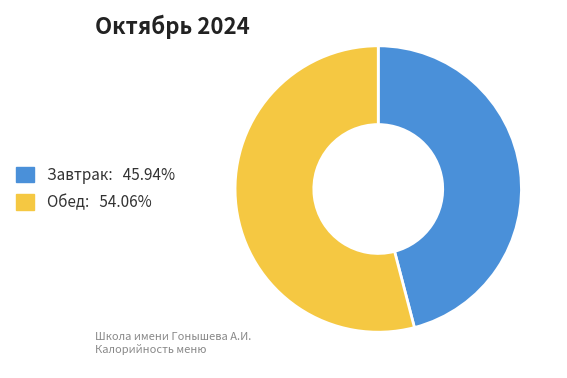

Is there a majority slice in this chart?

Yes